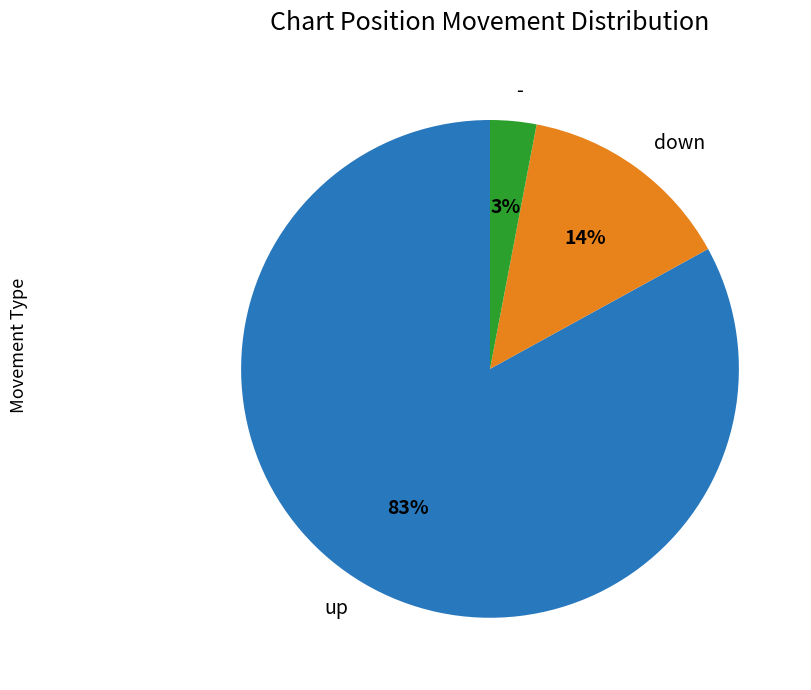

Rank the categories by value from lowest to highest.

-, down, up